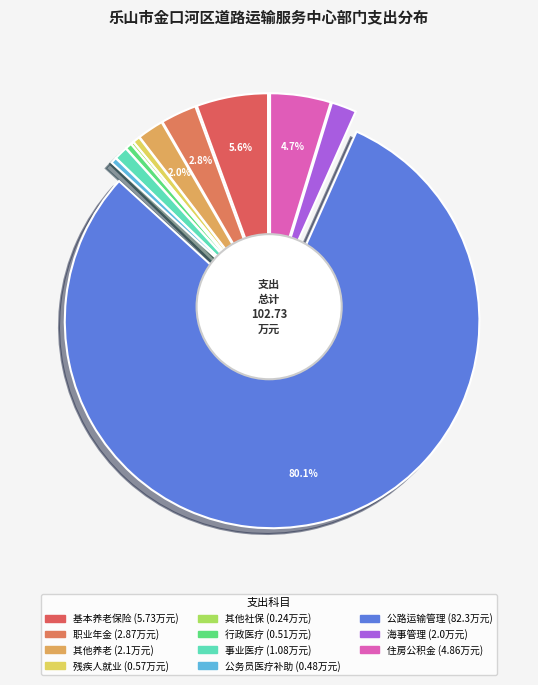

What is the total percentage of 机关事业单位职业年金缴费支出 and 残疾人就业?

3.3%